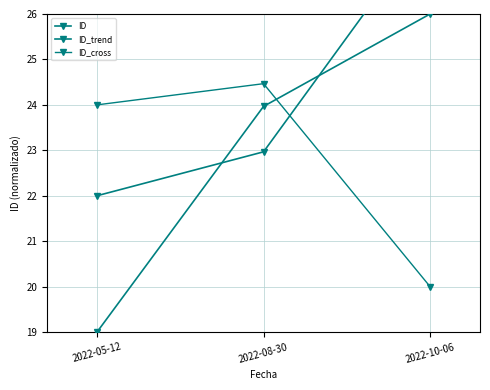

Is the value of ID at 2022-10-06 greater than the value of ID_cross at 2022-05-12?

Yes